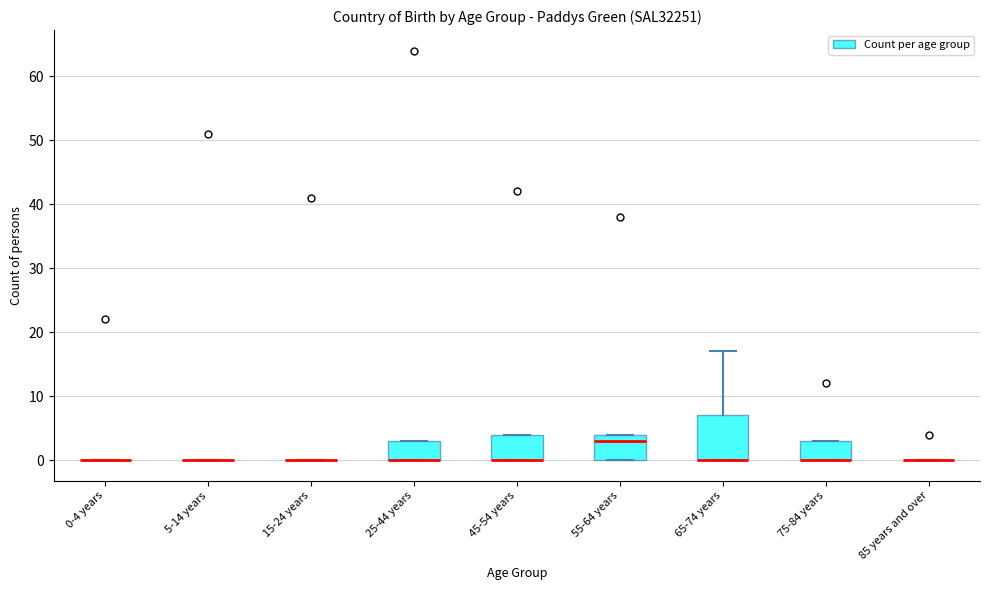

Where is the lower edge of the box for 45-54 years on the y-axis? The values are not printed on the chart, so give them approximately, as read against the axis.

0